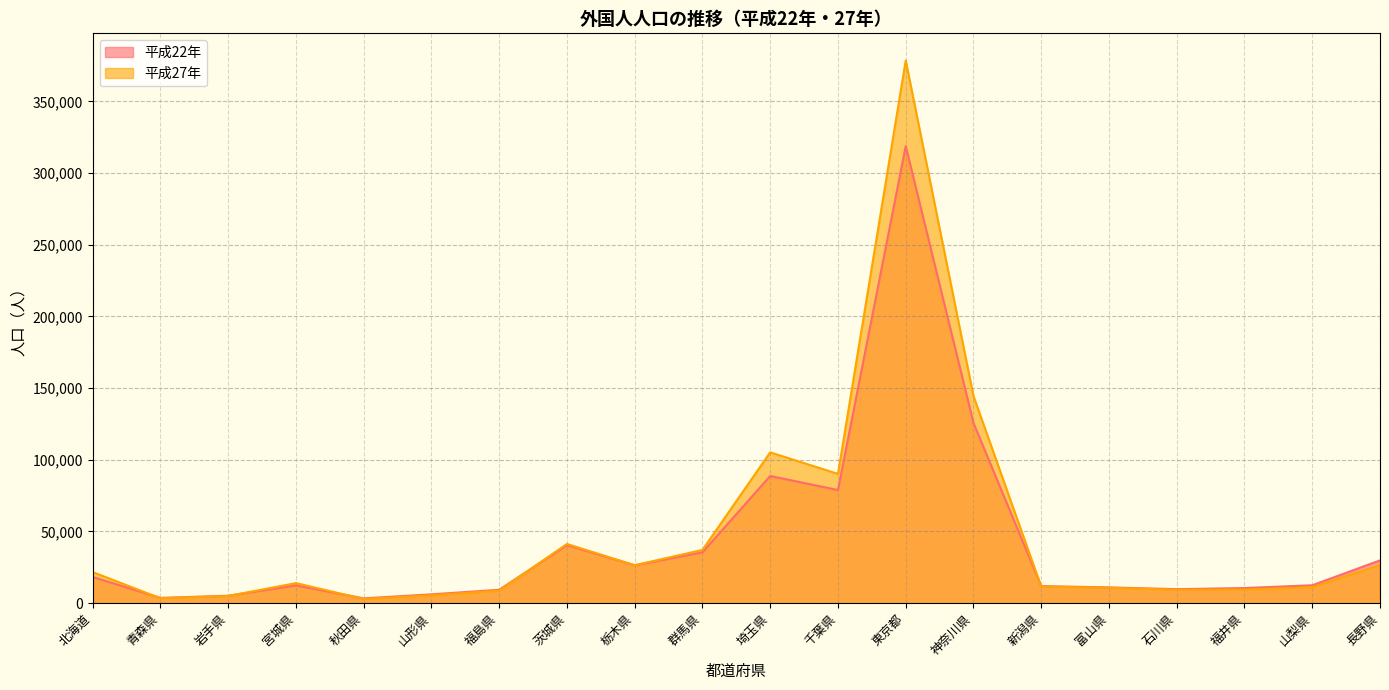

What is the spread (max minus min) of values at 富山県?

234